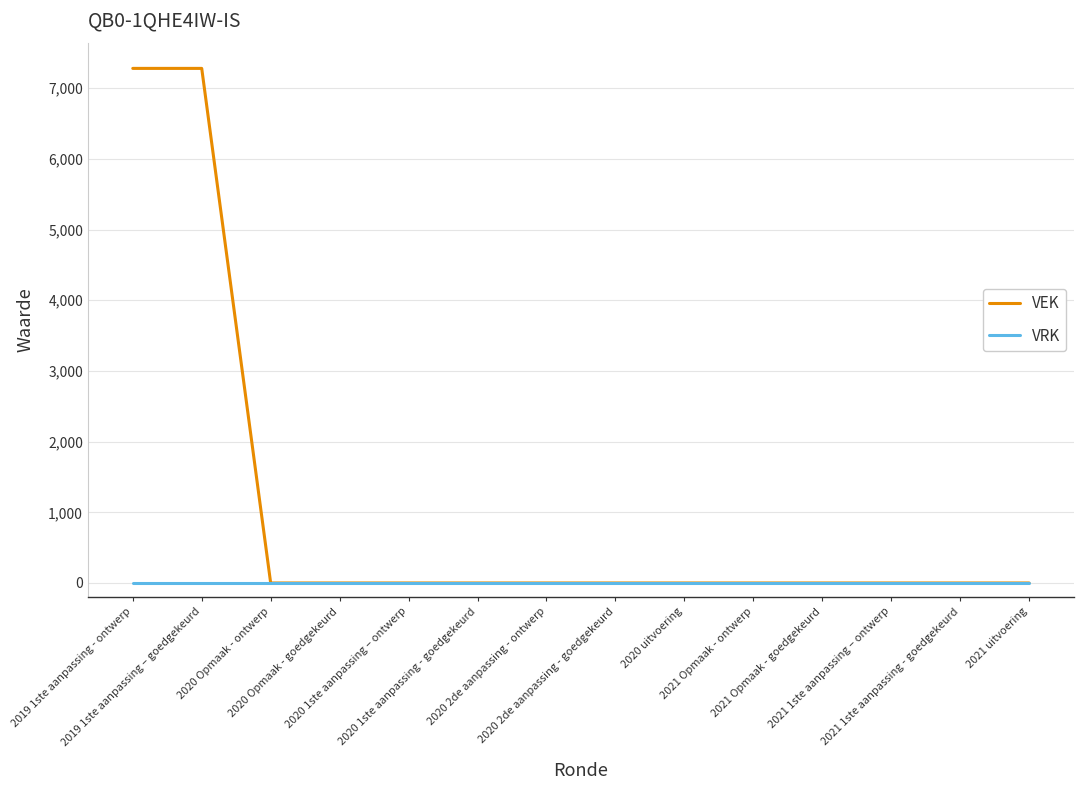

Rank the series by their maximum value, from highest to lowest.

VEK, VRK